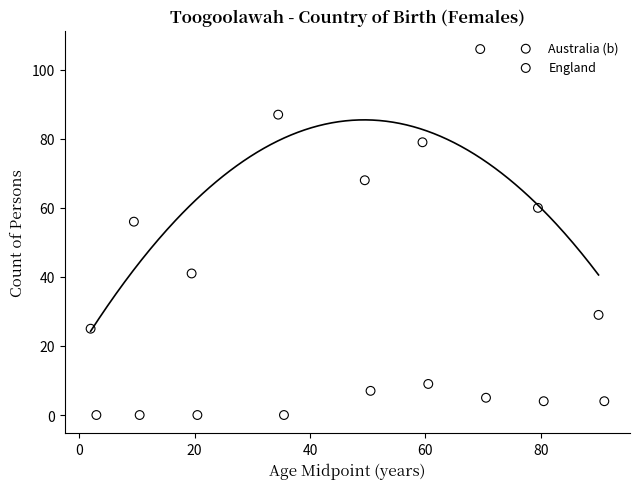

Which series has the largest Y range (max minus min)?

Australia (b)